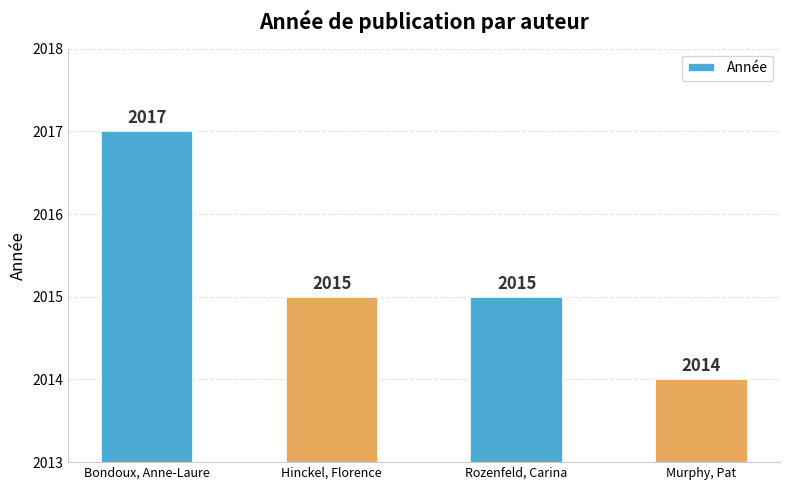

What is the change in value from Bondoux, Anne-Laure to Murphy, Pat?

-3